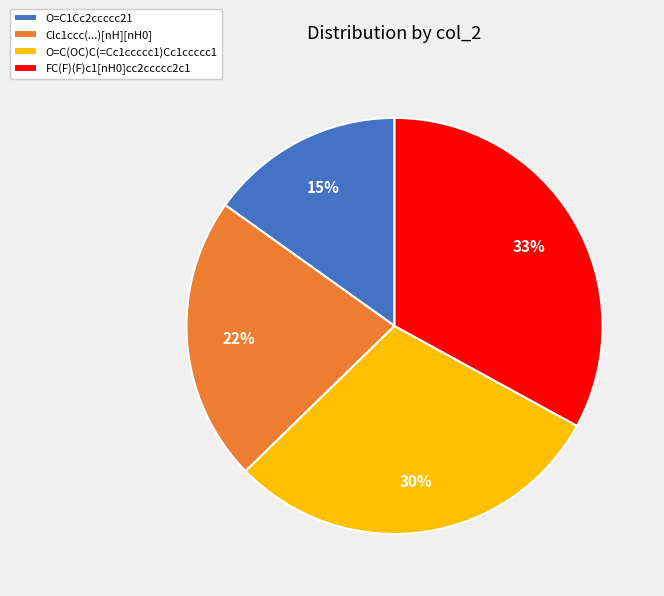

Is the sum of O=C1Cc2ccccc21 and FC(F)(F)c1[nH0]cc2ccccc2c1 greater than half?

No